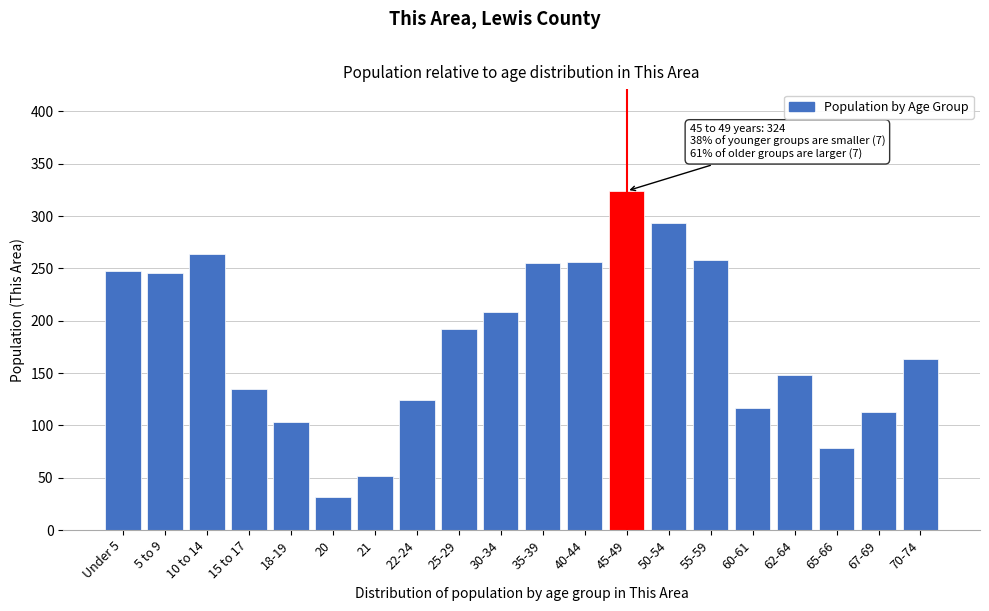

What is the sum of all values?

3609